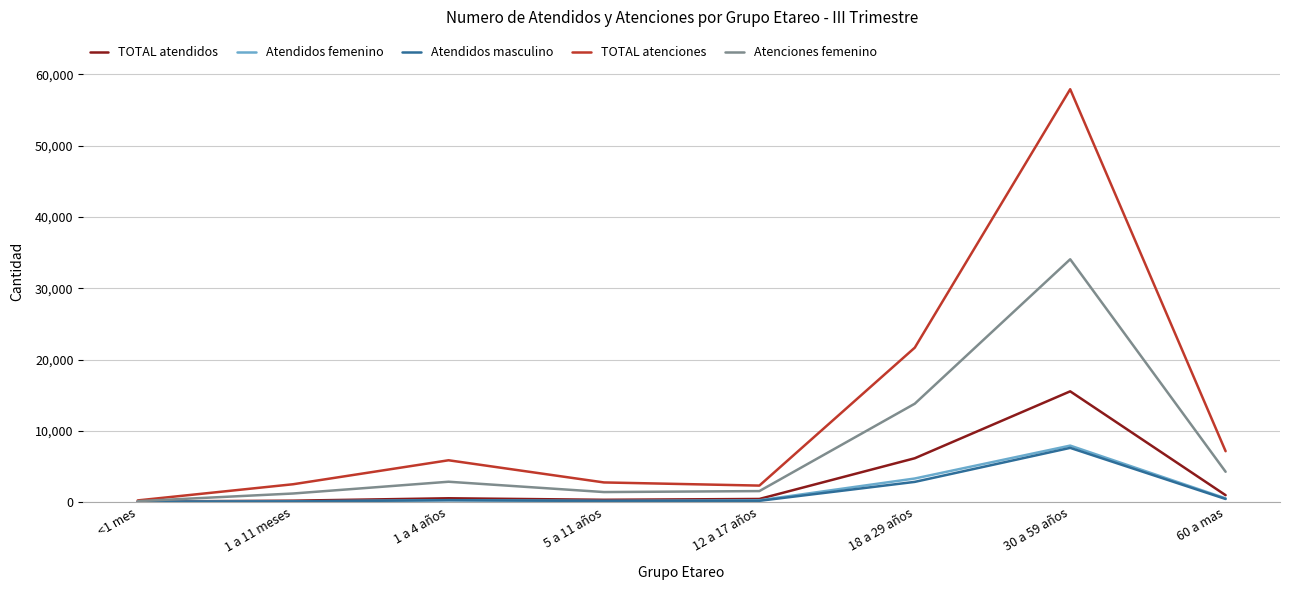

What is the difference between the TOTAL atenciones values at 5 a 11 años and 1 a 11 meses?

252